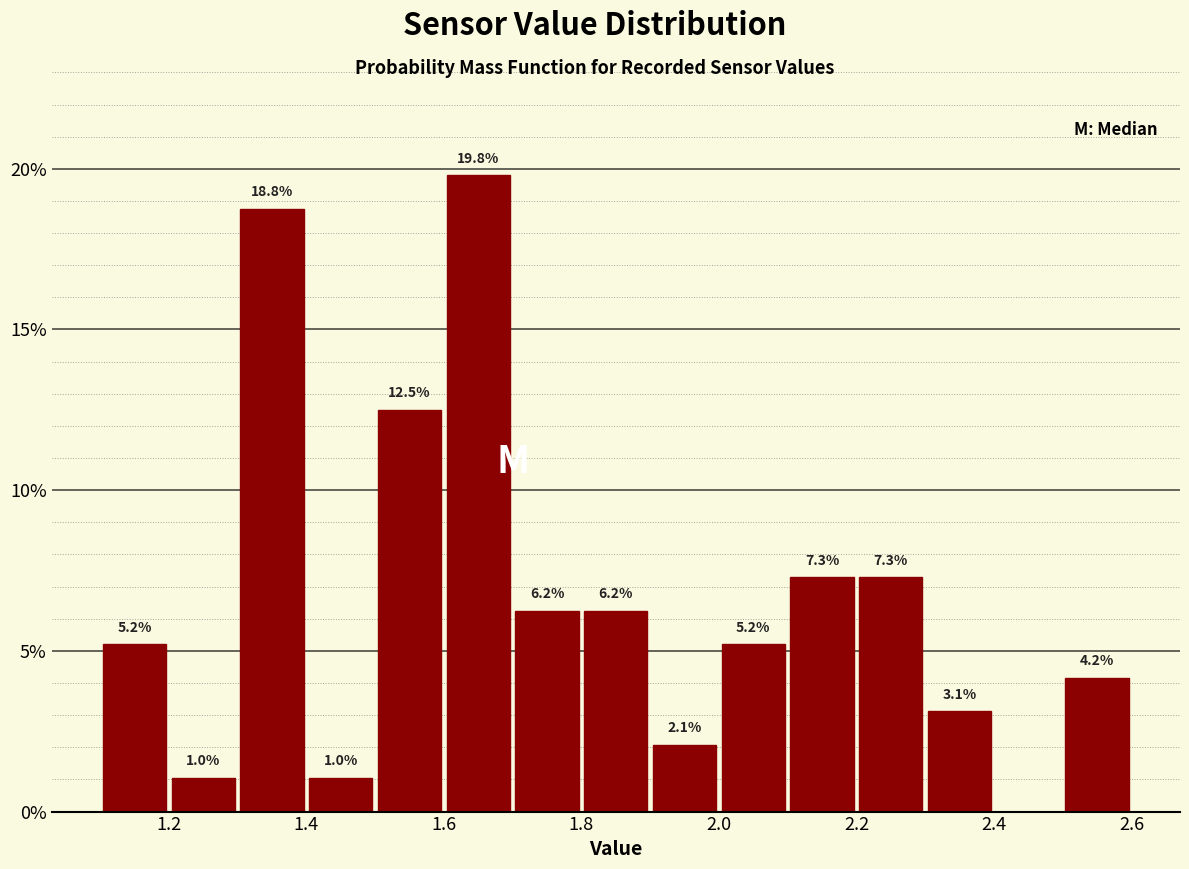

Which range on the x-axis has the tallest bar?

1.6 to 1.7